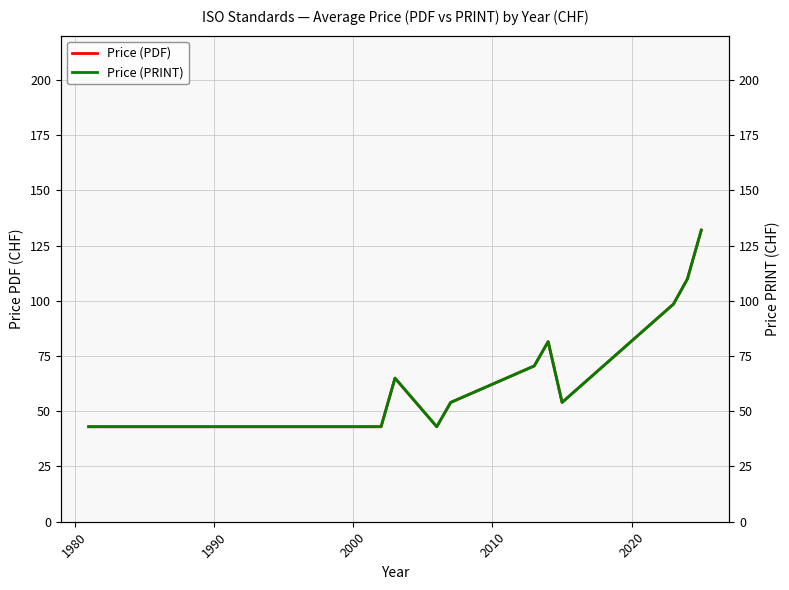

True or false: Price (PRINT) and Price (PDF) cross at least once.

False